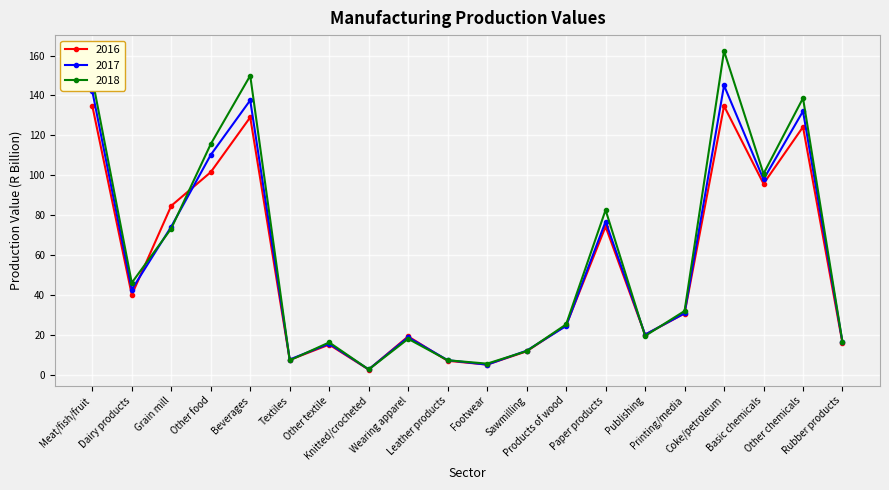

Does the chart display data point markers on the line(s)?

Yes